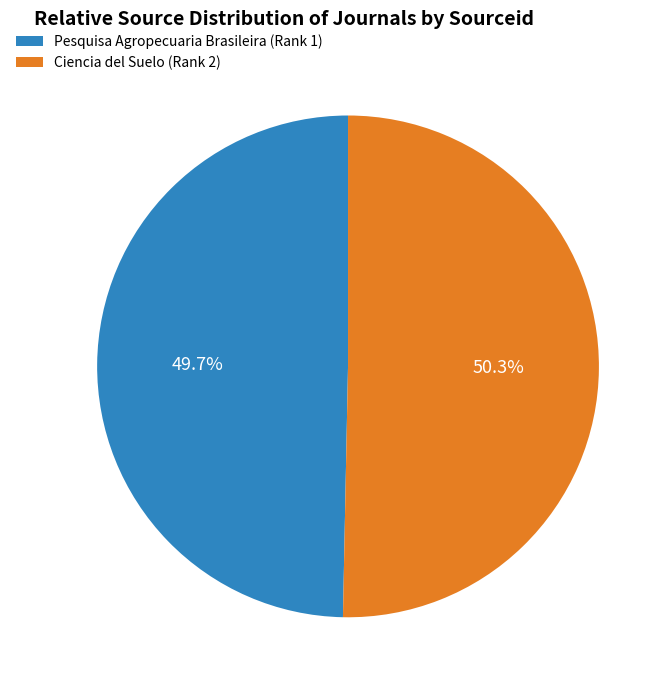

Which slice is the largest?

Ciencia del Suelo (Rank 2)